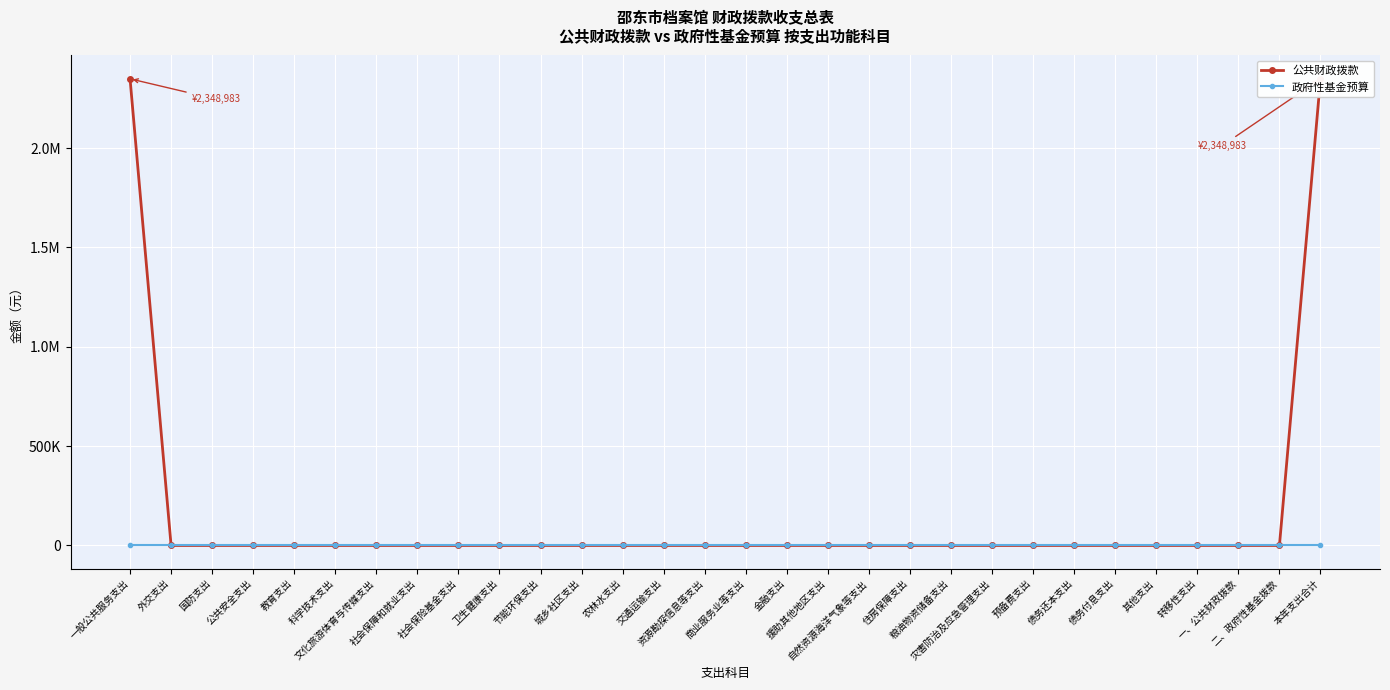

Rank the series at 一、公共财政拨款 from highest to lowest value.

公共财政拨款, 政府性基金预算